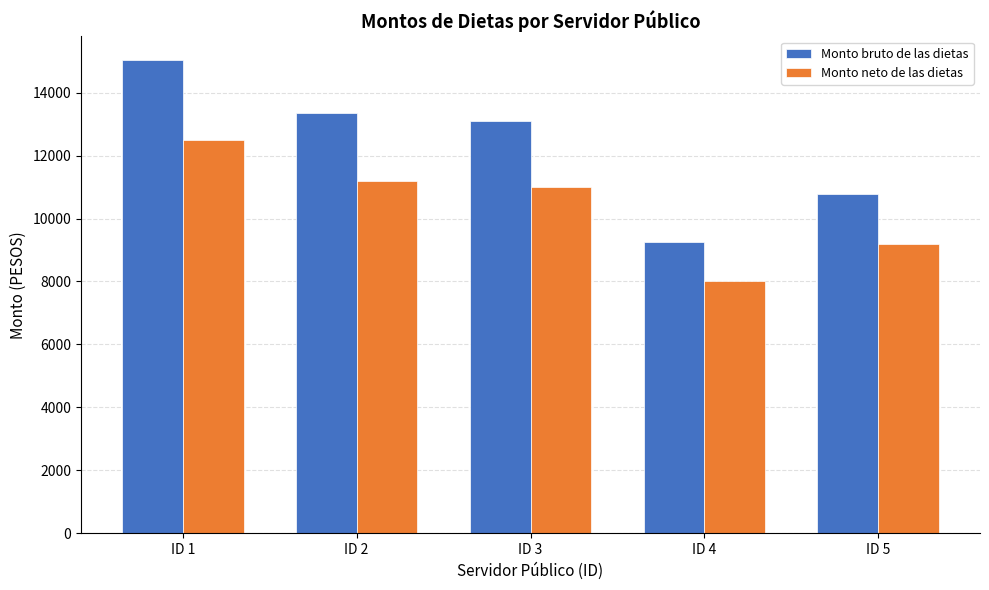

Is the value of Monto bruto de las dietas at ID 3 greater than the value of Monto neto de las dietas at ID 5?

Yes